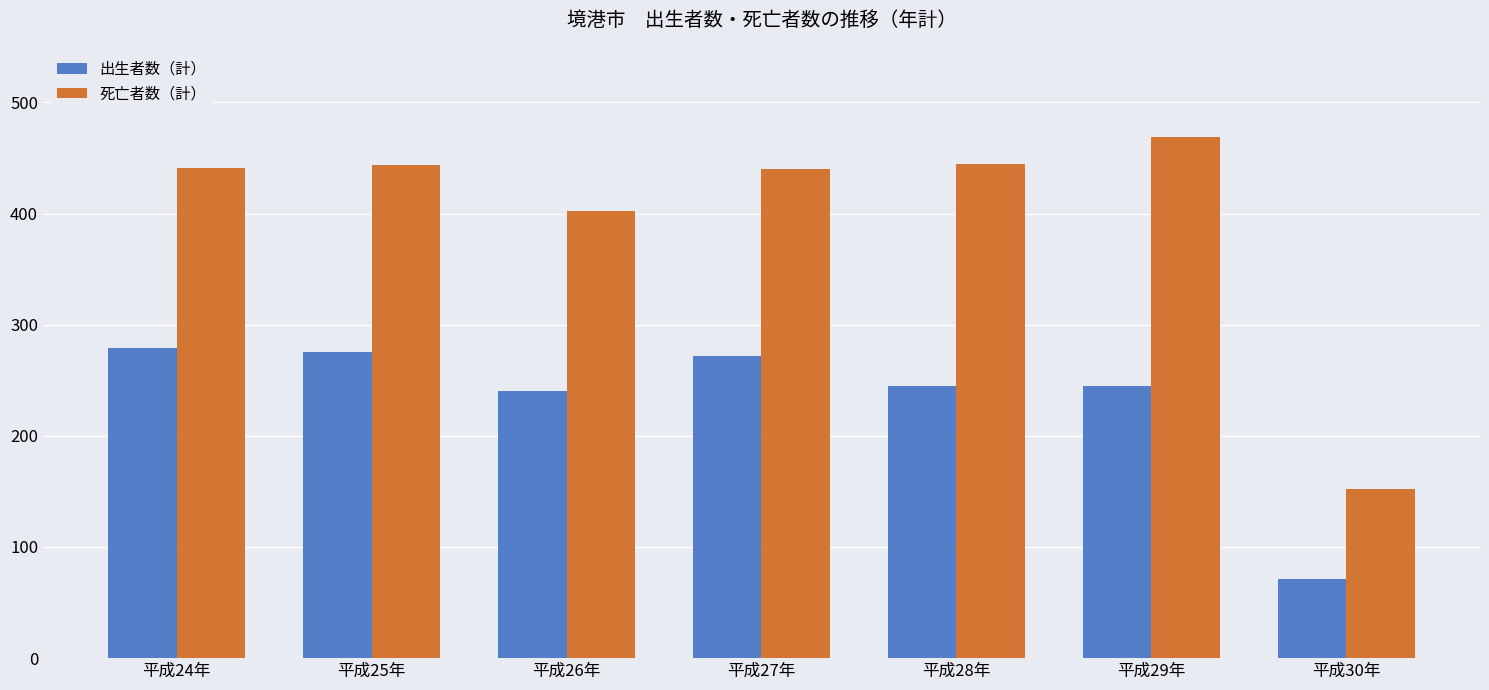

Between 平成25年 and 平成30年, which series saw the biggest shift?

死亡者数（計）